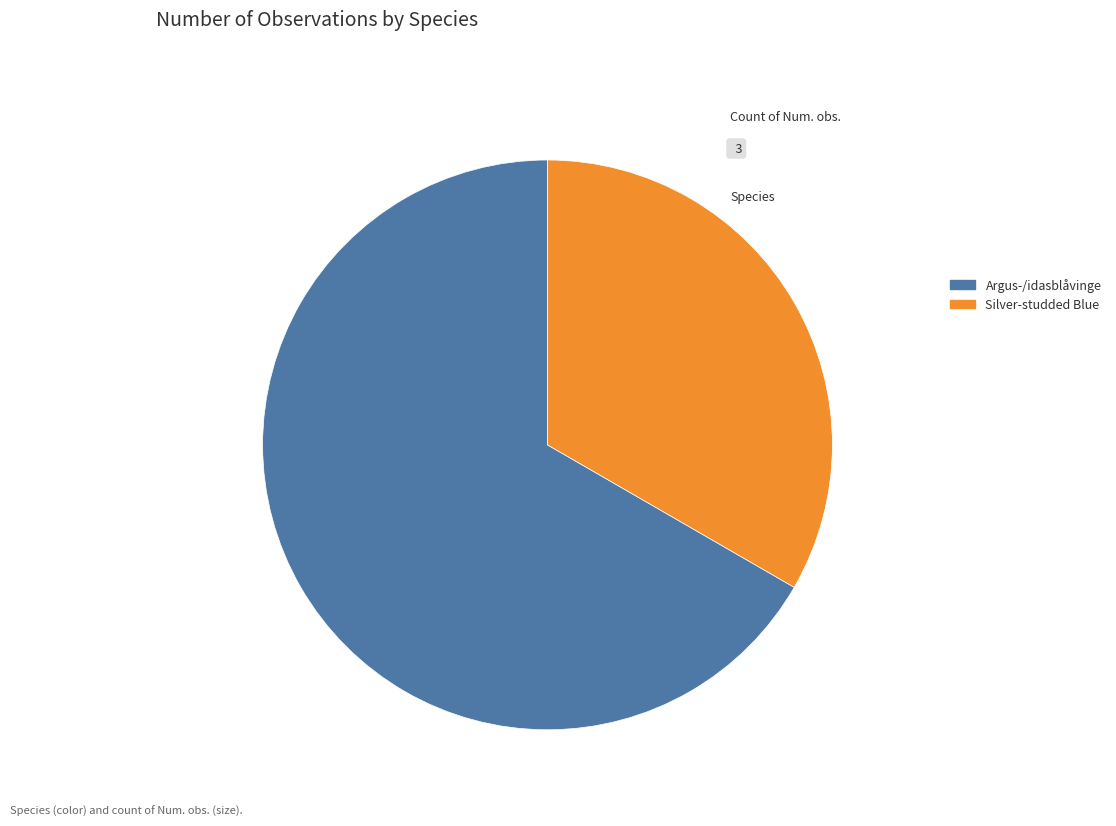

Do Argus-/idasblåvinge and Silver-studded Blue together represent more than half of the pie?

Yes